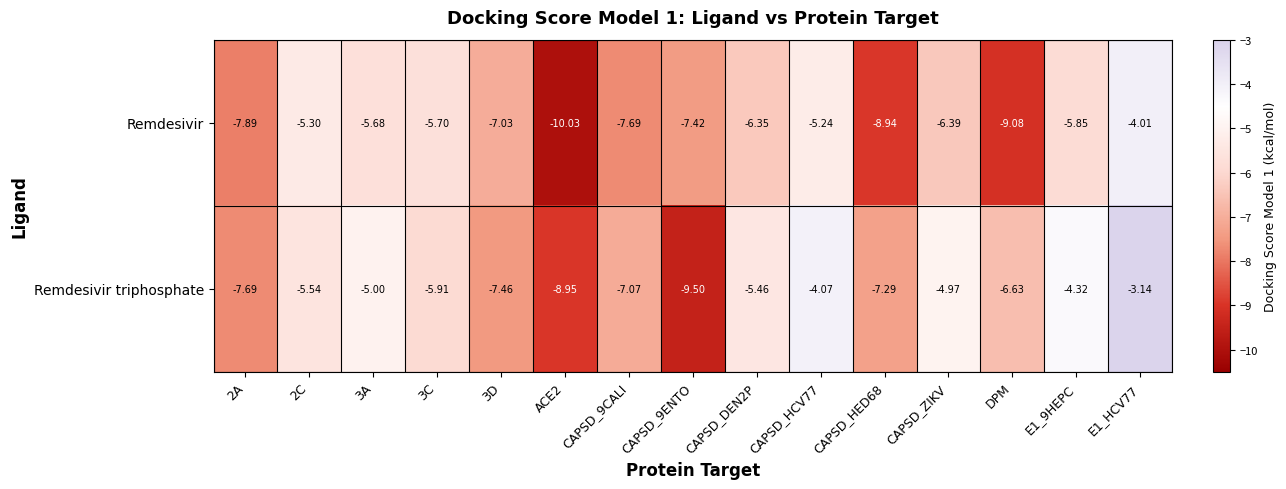

Rank the series by their maximum value, from highest to lowest.

Remdesivir triphosphate, Remdesivir